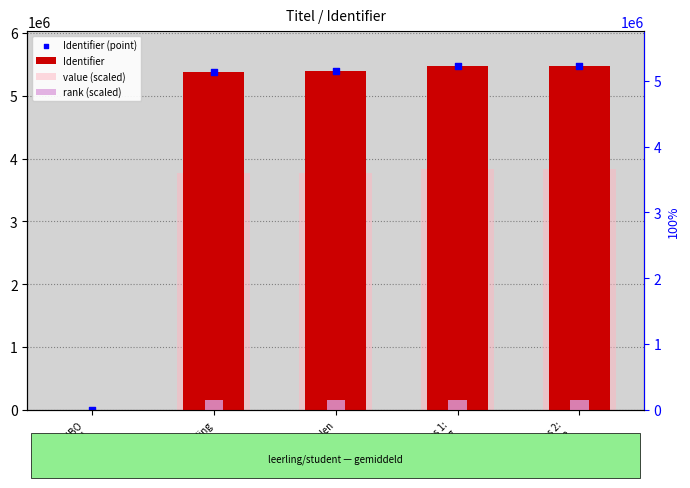

At which category is the sum across all series the highest?

Les 2:
Eerste
planning